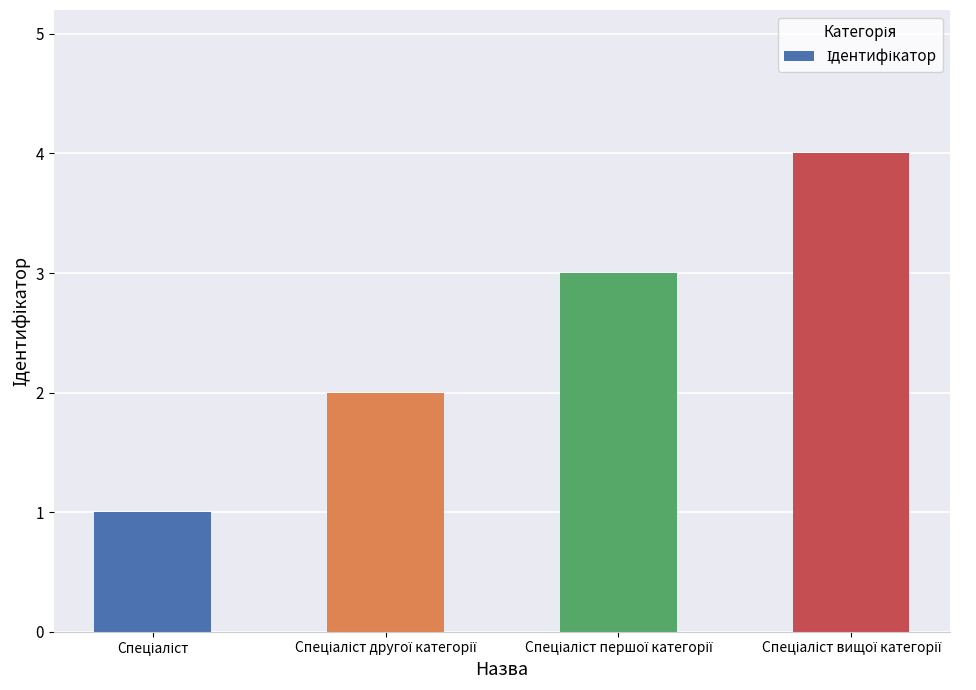

What is the difference between the maximum and minimum values?

3